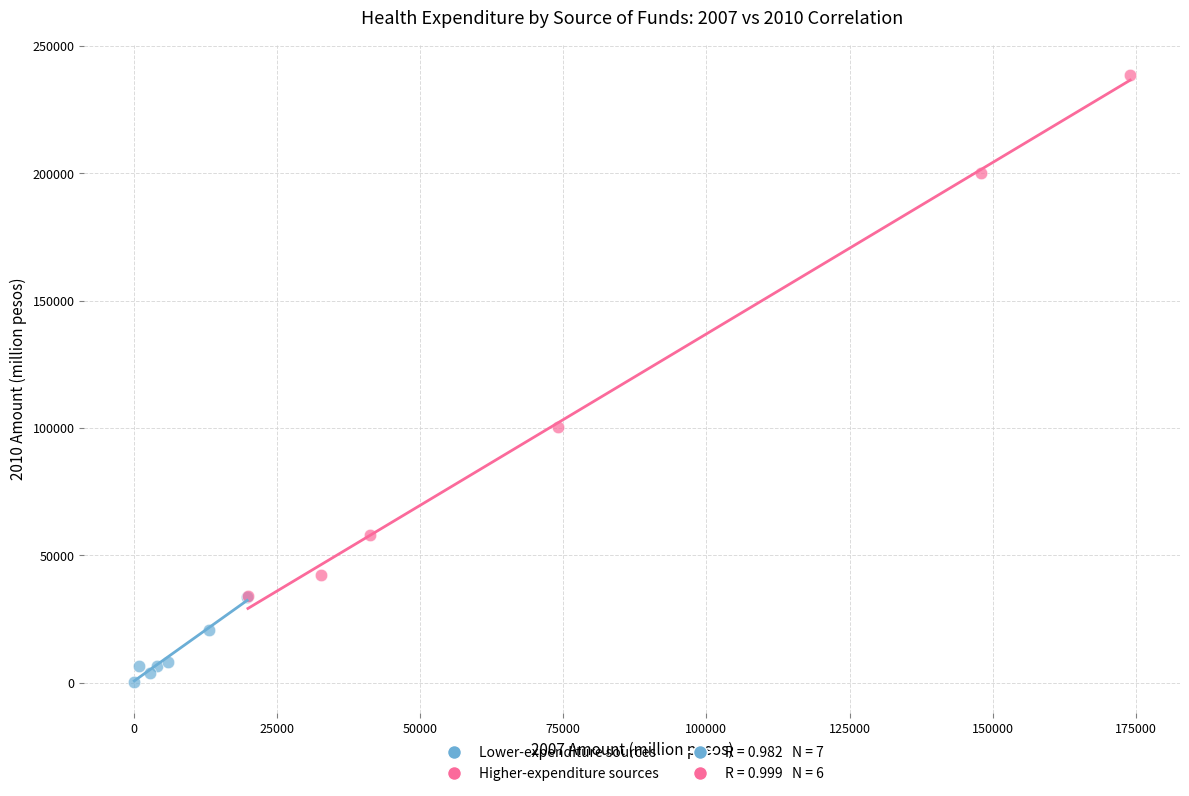

Which series contains the highest Y value?

Higher-expenditure sources